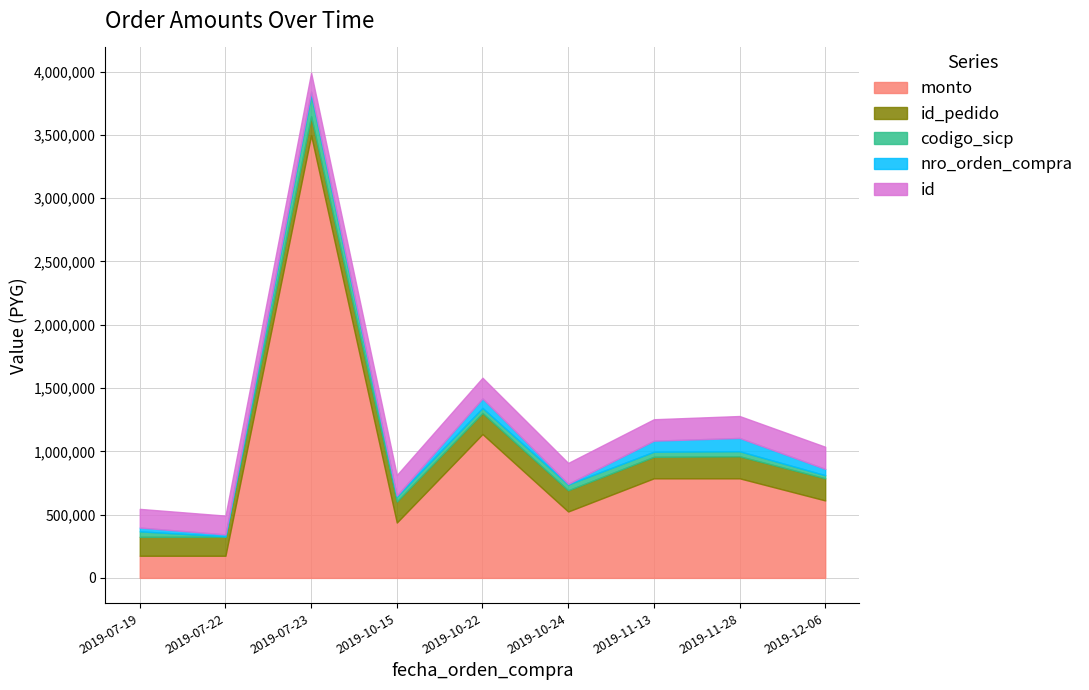

What is the highest value of the monto series?

3496000.0